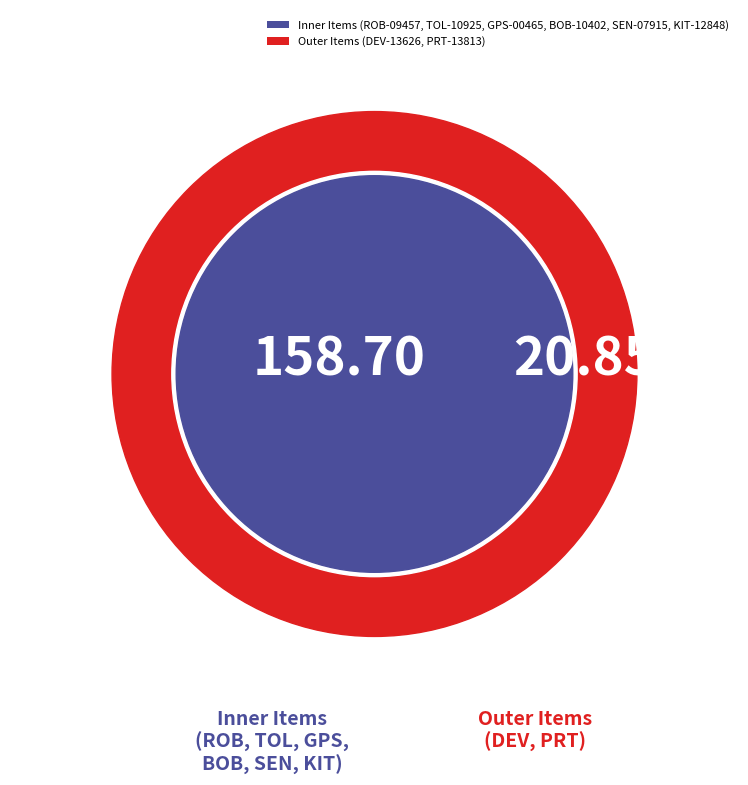

Approximately how many times larger is the value at ROB-09457 compared to DEV-13626?

0.5